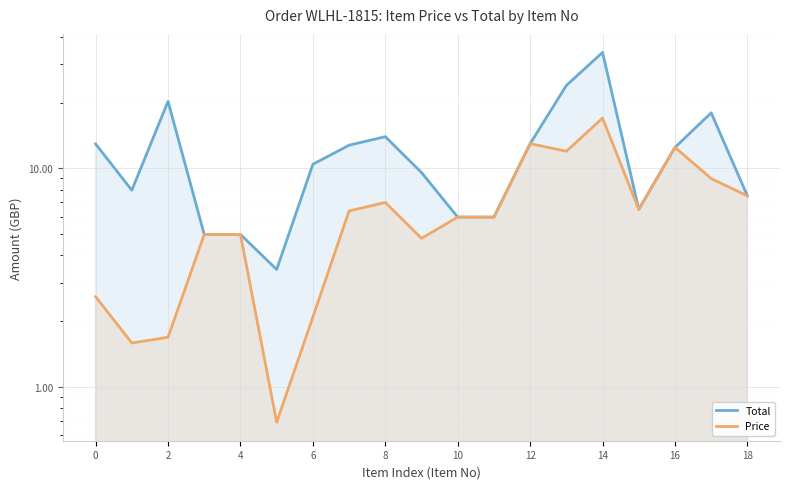

What are all the series names shown in the legend?

Total, Price